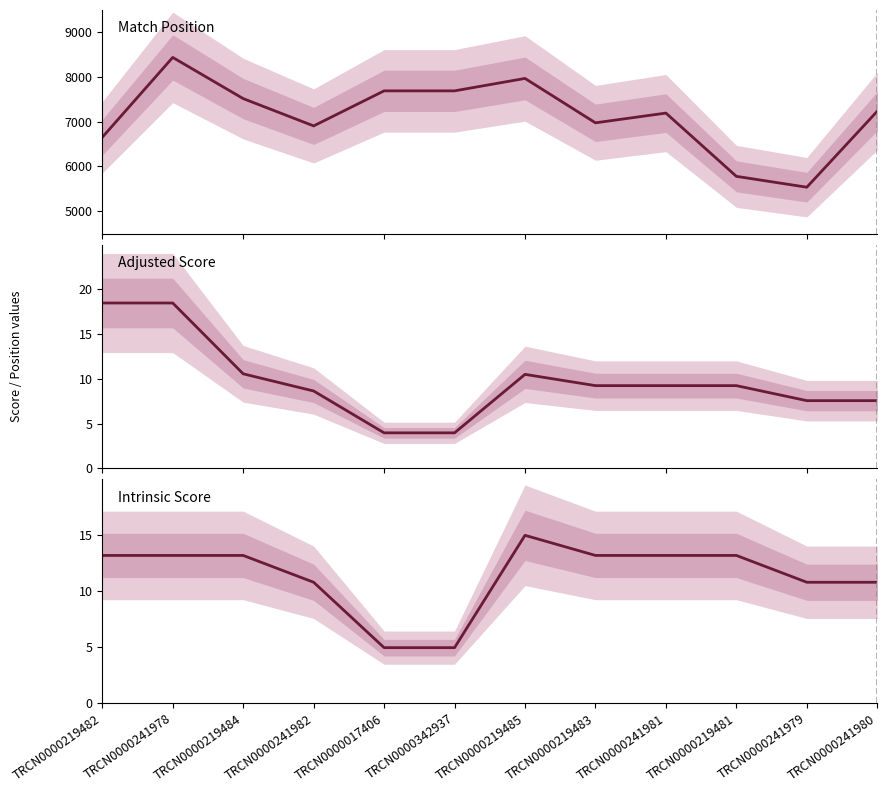

Which series has the largest total across all categories?

Match Position